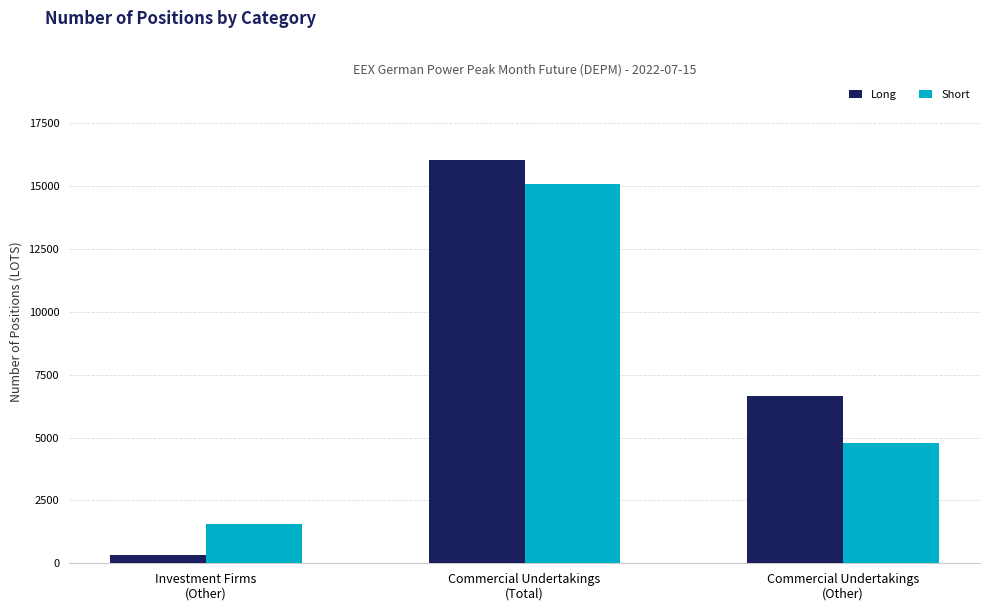

What is the sum of the Long values at Commercial Undertakings
(Total) and Commercial Undertakings
(Other)?

22686